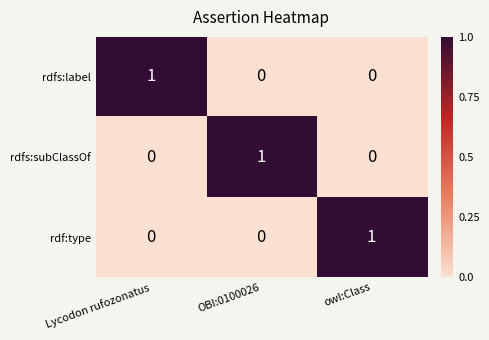

True or false: rdfs:label has a value of 1 at owl:Class.

False